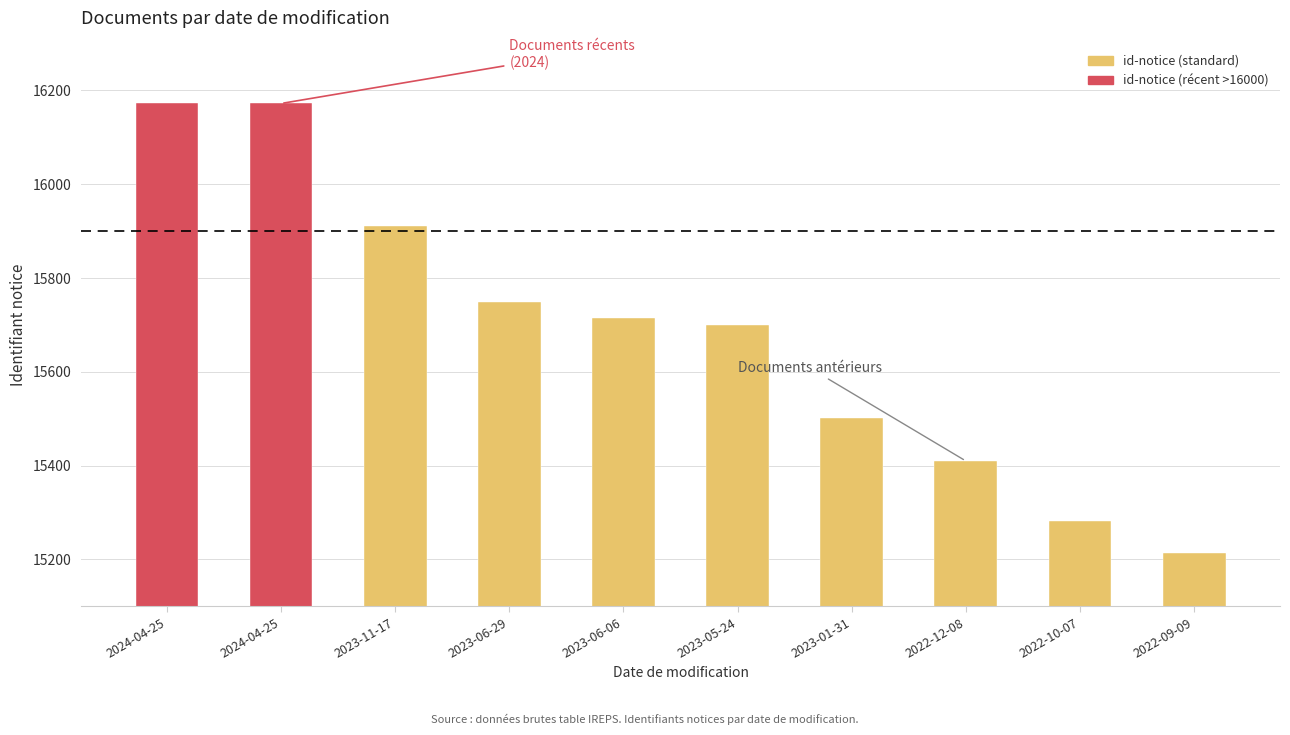

What is the sum of all values?

156825